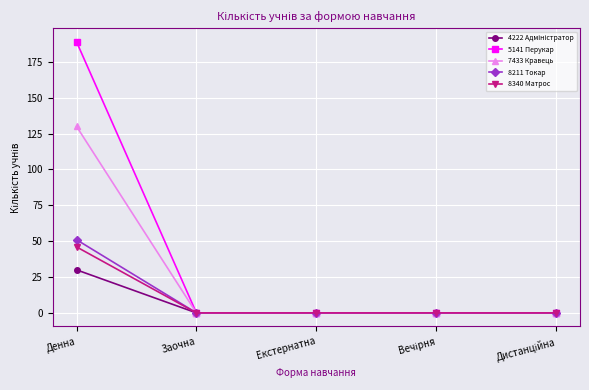

Between Денна and Екстернатна, which series saw the biggest shift?

5141 Перукар